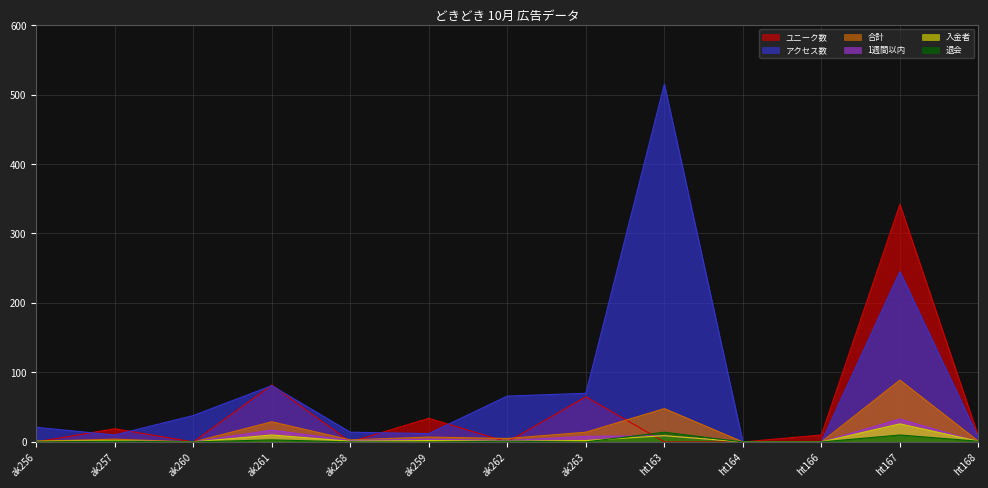

At which category is the sum across all series the highest?

ht167